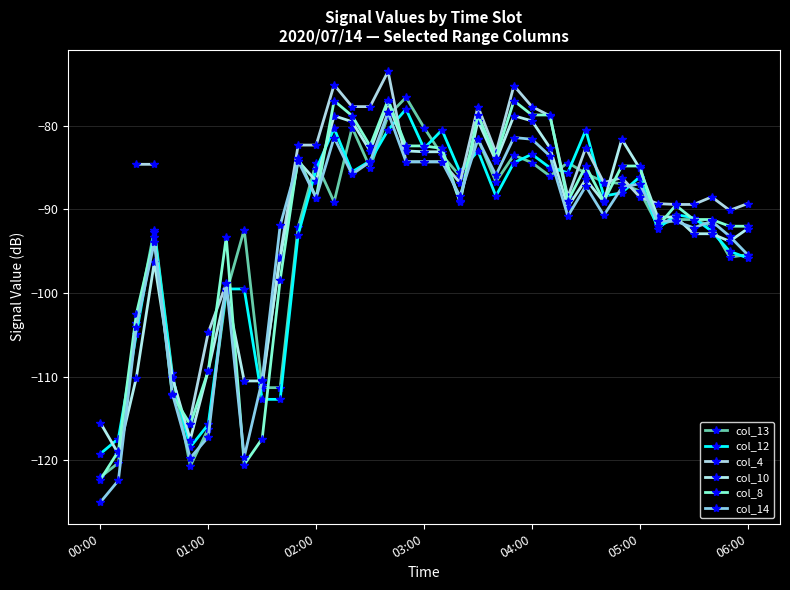

Between 14 and 33, which series saw the biggest shift?

col_10